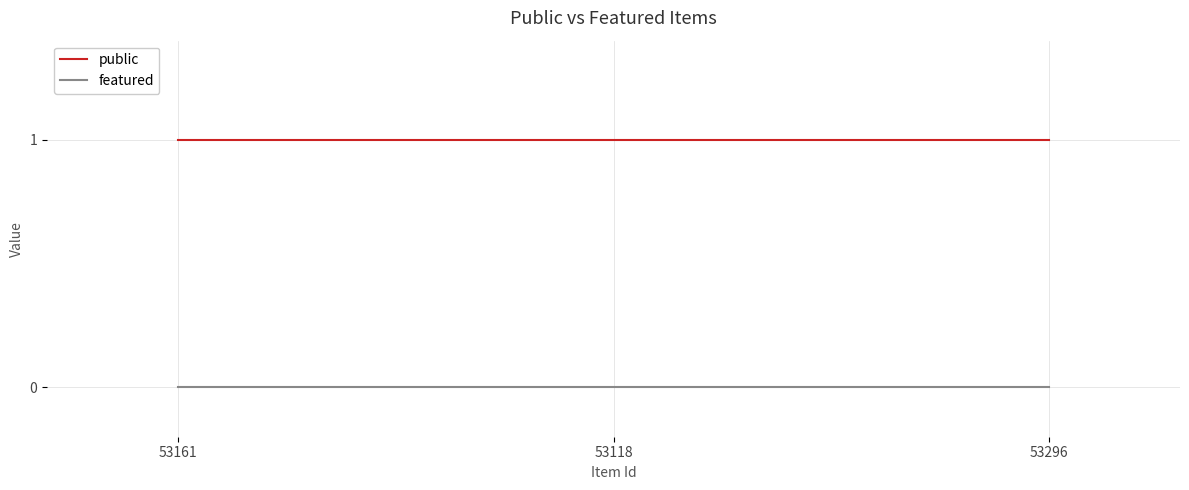

At 53161, list the series in order from smallest to largest.

featured, public